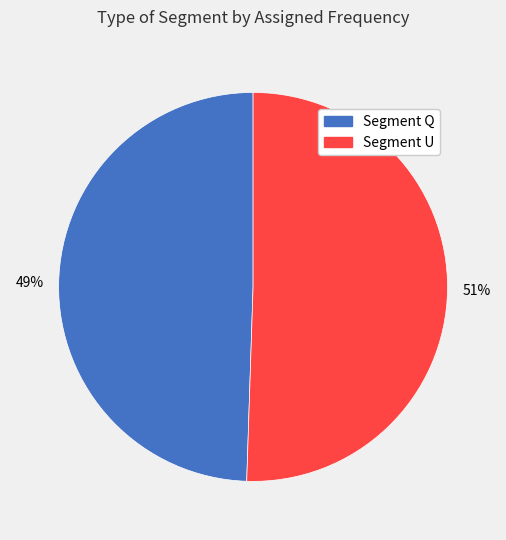

Does any single category account for the majority?

Yes